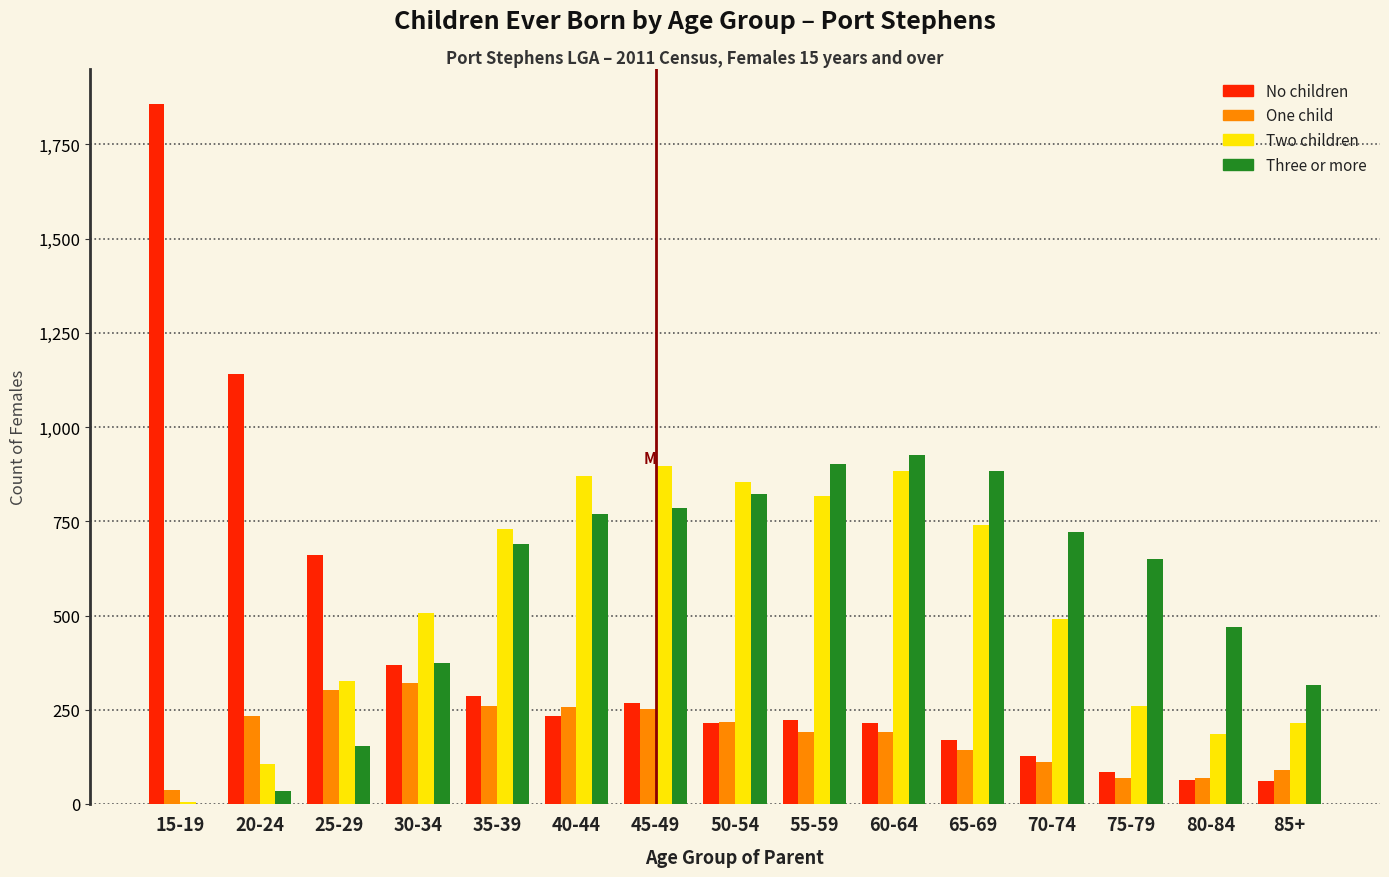

What is the greatest value displayed?

1857